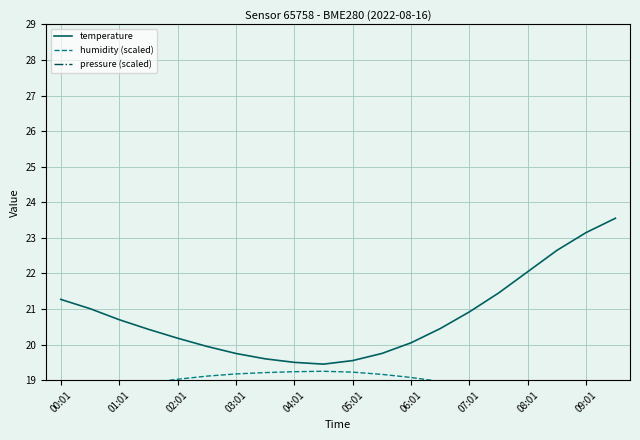

Is it true that temperature equals 7.0 at 08:01?

False